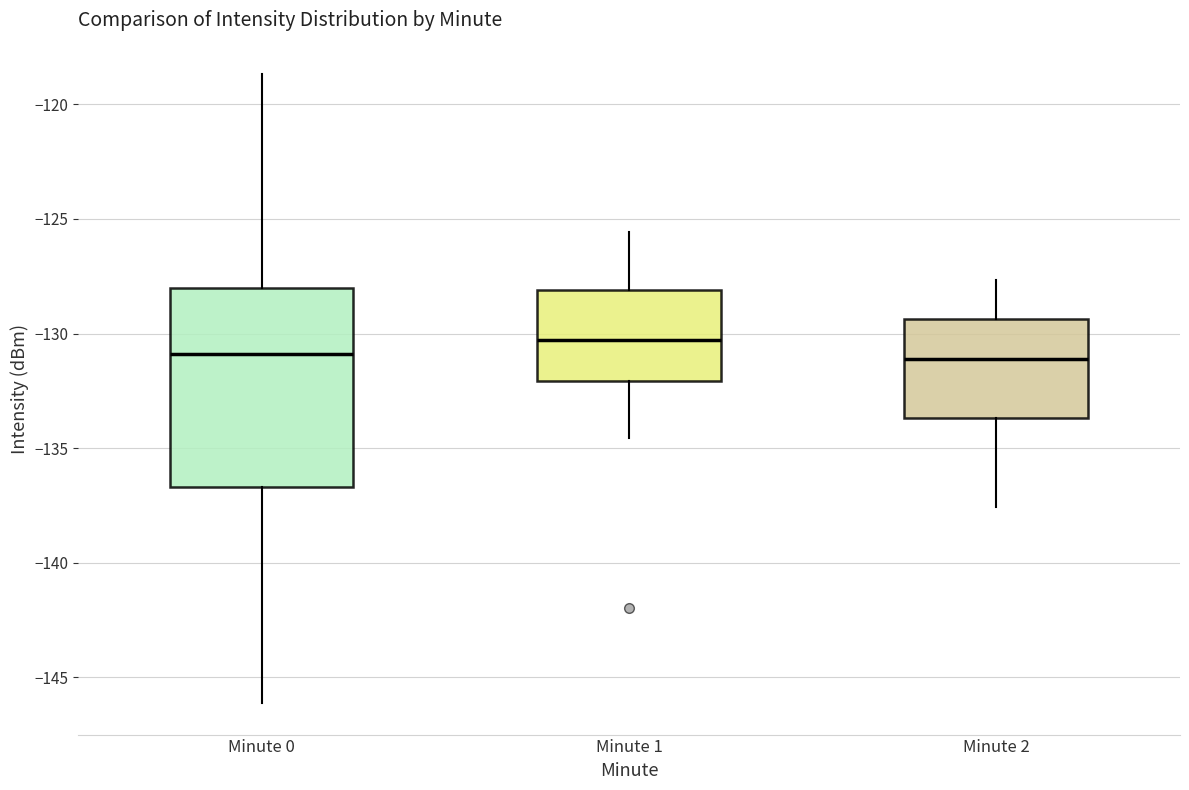

Comparing the boxes themselves (not the whiskers), which one is the tallest?

Minute 0